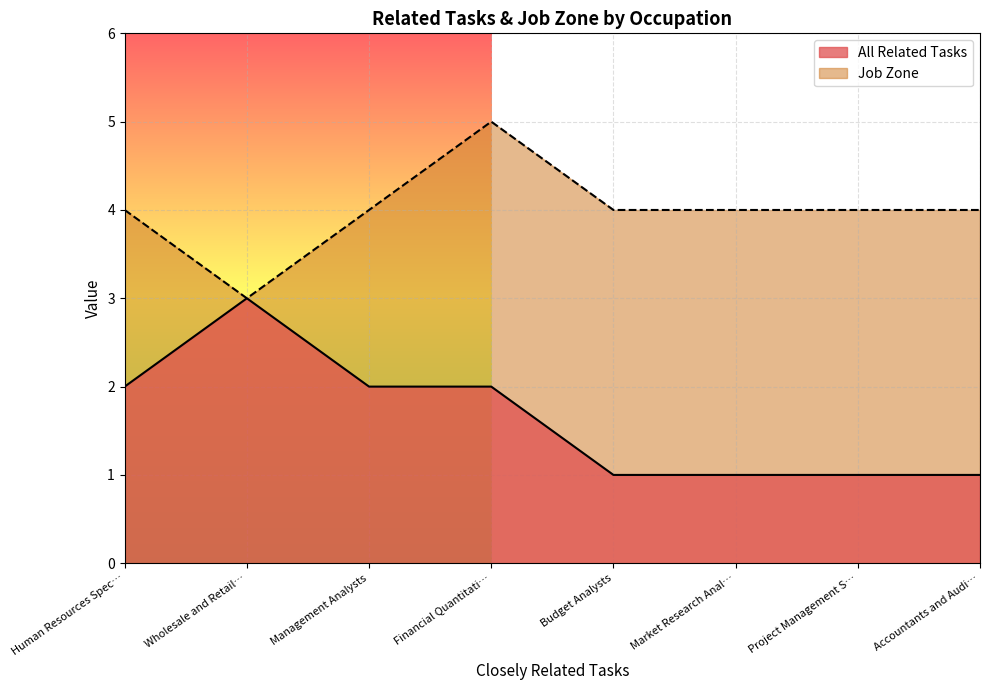

The All Related Tasks series shows 4 at Financial Quantitati…. True or false?

False